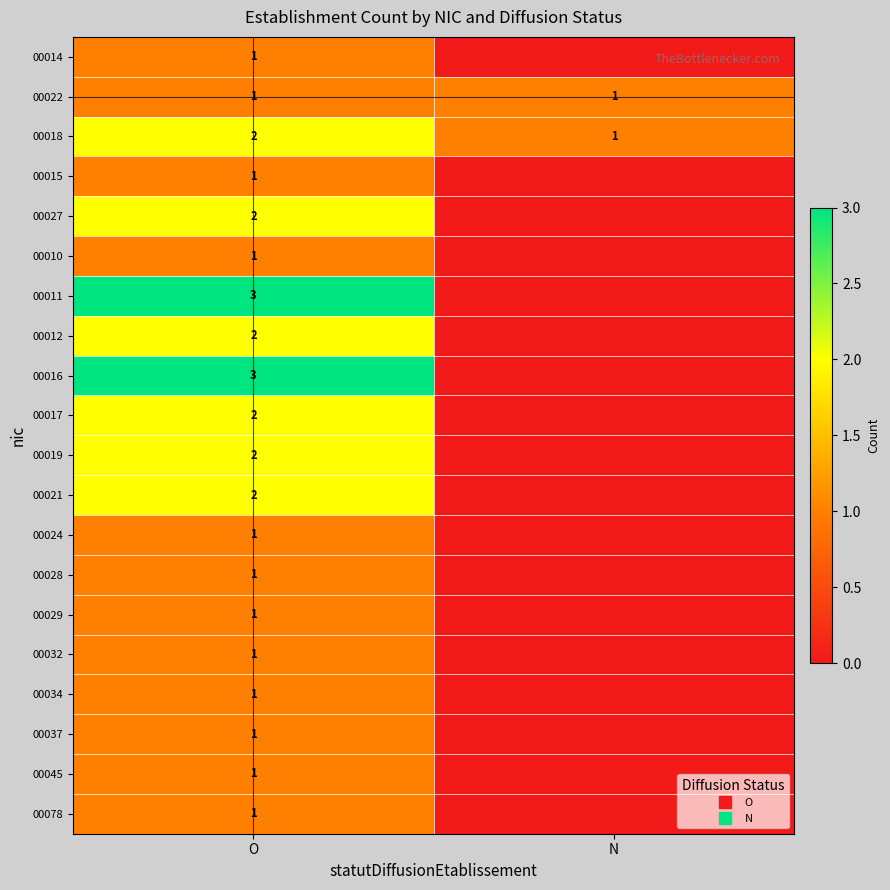

At which category is the sum across all series the highest?

O